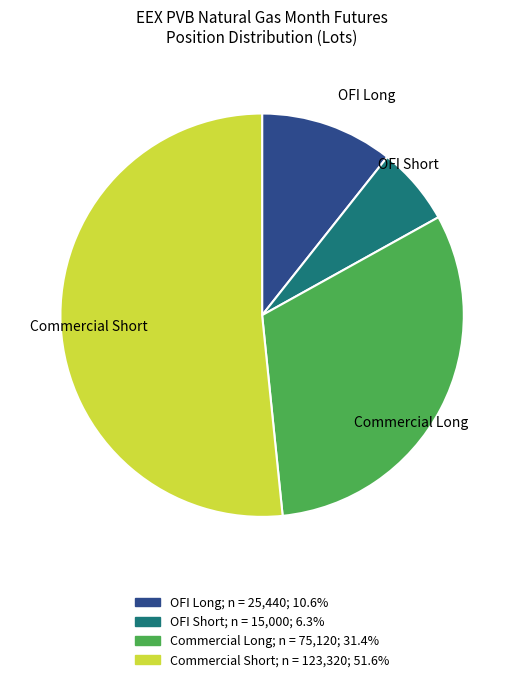

Is there any slice that represents more than half of the pie?

Yes